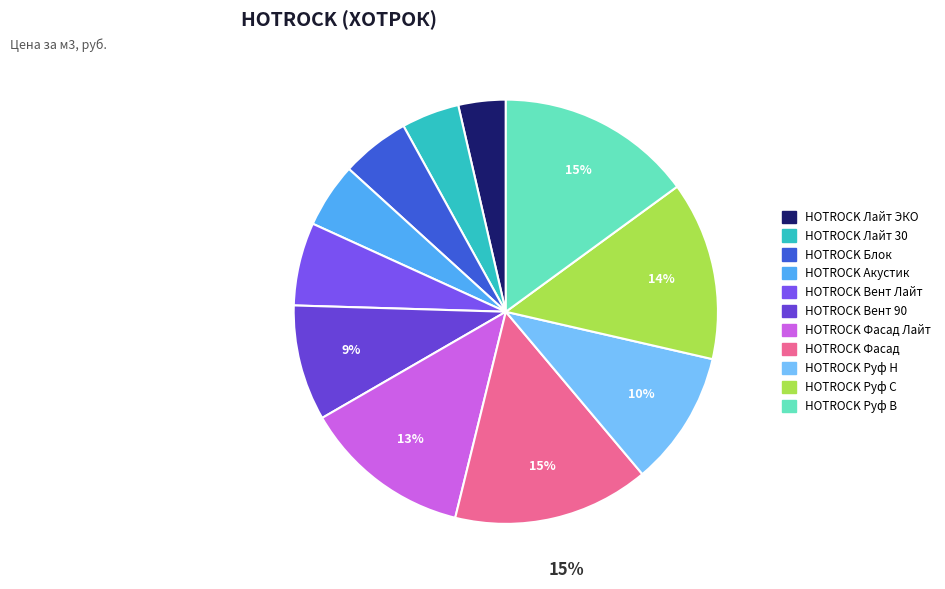

Is there a majority slice in this chart?

No